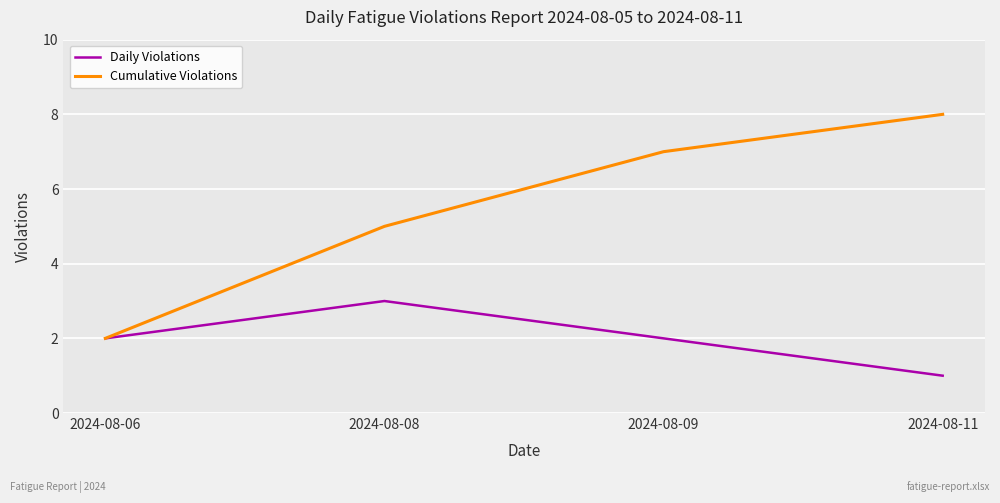

Where is the first local maximum for Daily Violations?

2024-08-08